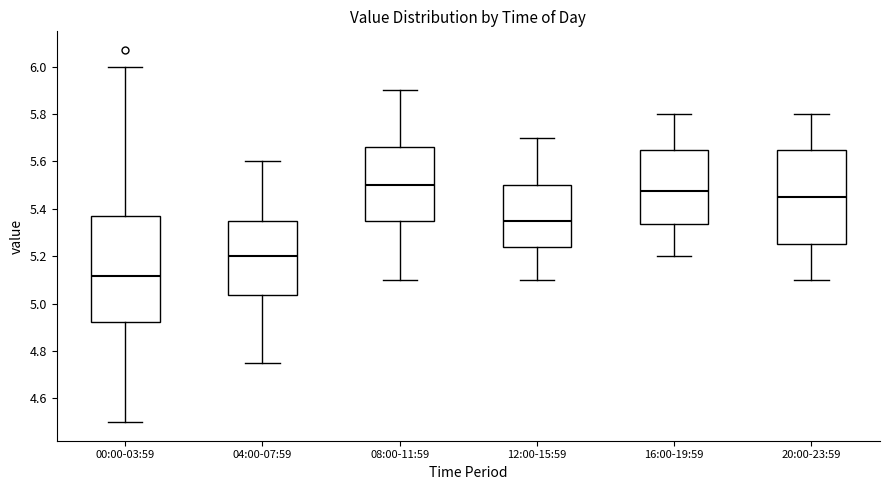

Reading left to right, read every box against the y-axis: the position of its median line, the range the box covers, and the ends of its whiskers. The values are not printed on the chart, so give them approximately, as read against the axis.

00:00-03:59: median 5.12, box 4.92 to 5.38, whiskers 4.50 to 6.00
04:00-07:59: median 5.20, box 5.04 to 5.36, whiskers 4.76 to 5.60
08:00-11:59: median 5.50, box 5.36 to 5.66, whiskers 5.10 to 5.90
12:00-15:59: median 5.36, box 5.24 to 5.50, whiskers 5.10 to 5.70
16:00-19:59: median 5.48, box 5.34 to 5.66, whiskers 5.20 to 5.80
20:00-23:59: median 5.46, box 5.26 to 5.66, whiskers 5.10 to 5.80